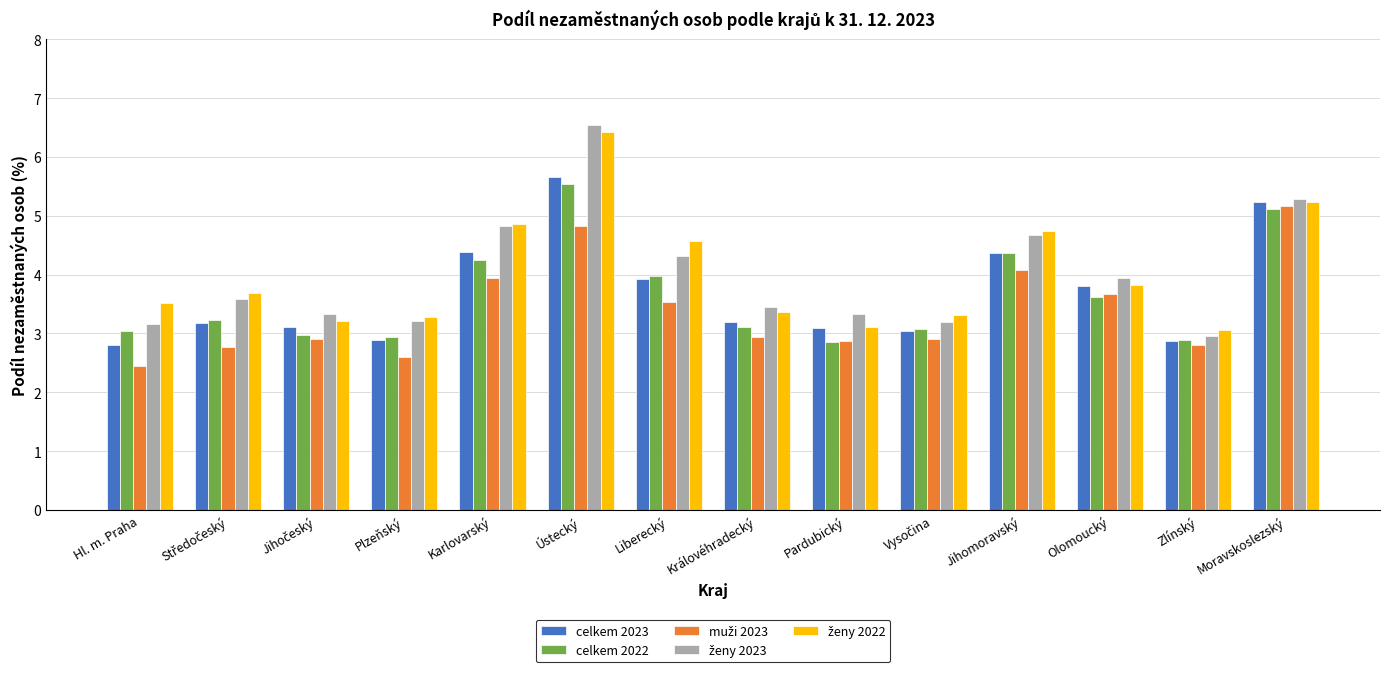

What is the smallest value displayed?

2.4